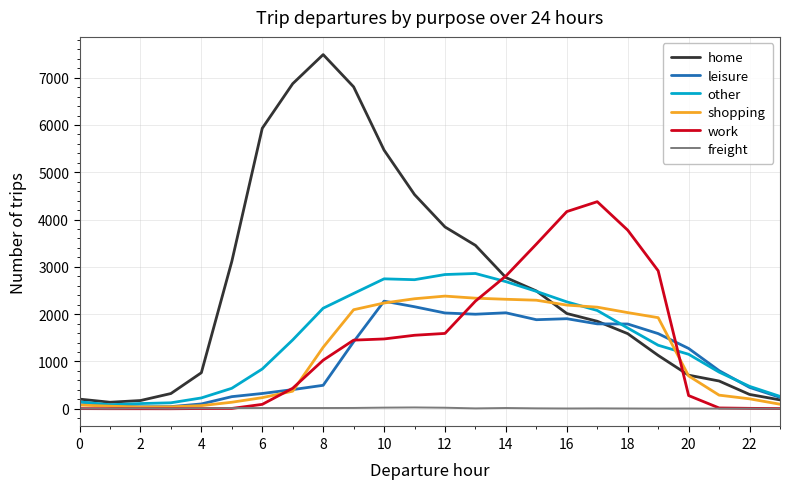

True or false: work and other intersect in this chart.

True